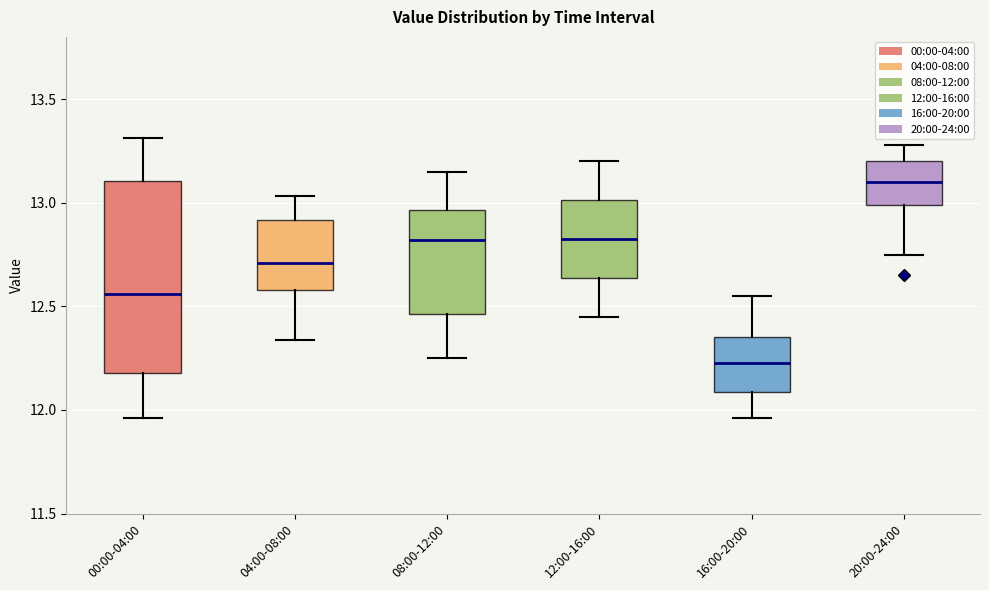

Reading left to right, transcribe this box plot: for each box, give where its median line is, the range the box spans, and where its two whiskers end, as read against the y-axis. The values are not printed on the chart, so give them approximately, as read against the axis.

00:00-04:00: median 12.55, box 12.20 to 13.10, whiskers 11.95 to 13.30
04:00-08:00: median 12.70, box 12.60 to 12.90, whiskers 12.35 to 13.05
08:00-12:00: median 12.80, box 12.45 to 12.95, whiskers 12.25 to 13.15
12:00-16:00: median 12.85, box 12.65 to 13.00, whiskers 12.45 to 13.20
16:00-20:00: median 12.25, box 12.10 to 12.35, whiskers 11.95 to 12.55
20:00-24:00: median 13.10, box 13.00 to 13.20, whiskers 12.75 to 13.30